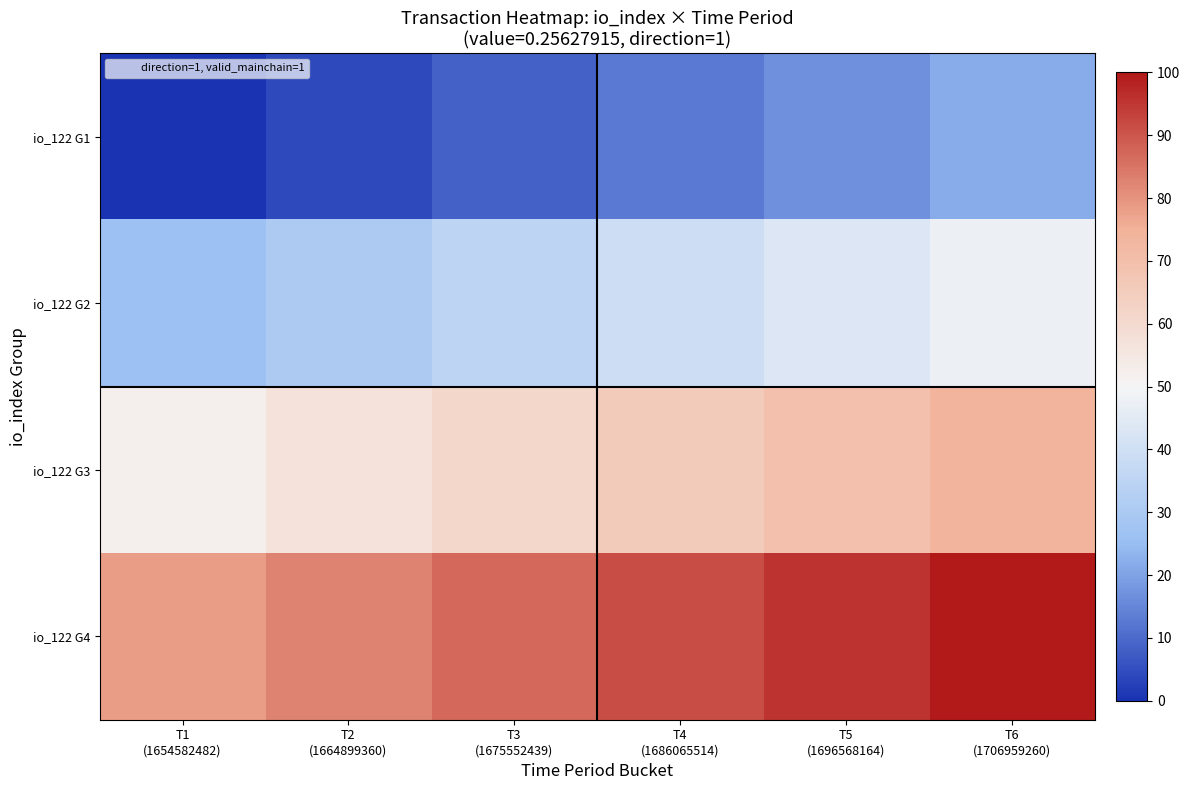

What is the total value across all series at T5
(1696568164)?

226.2